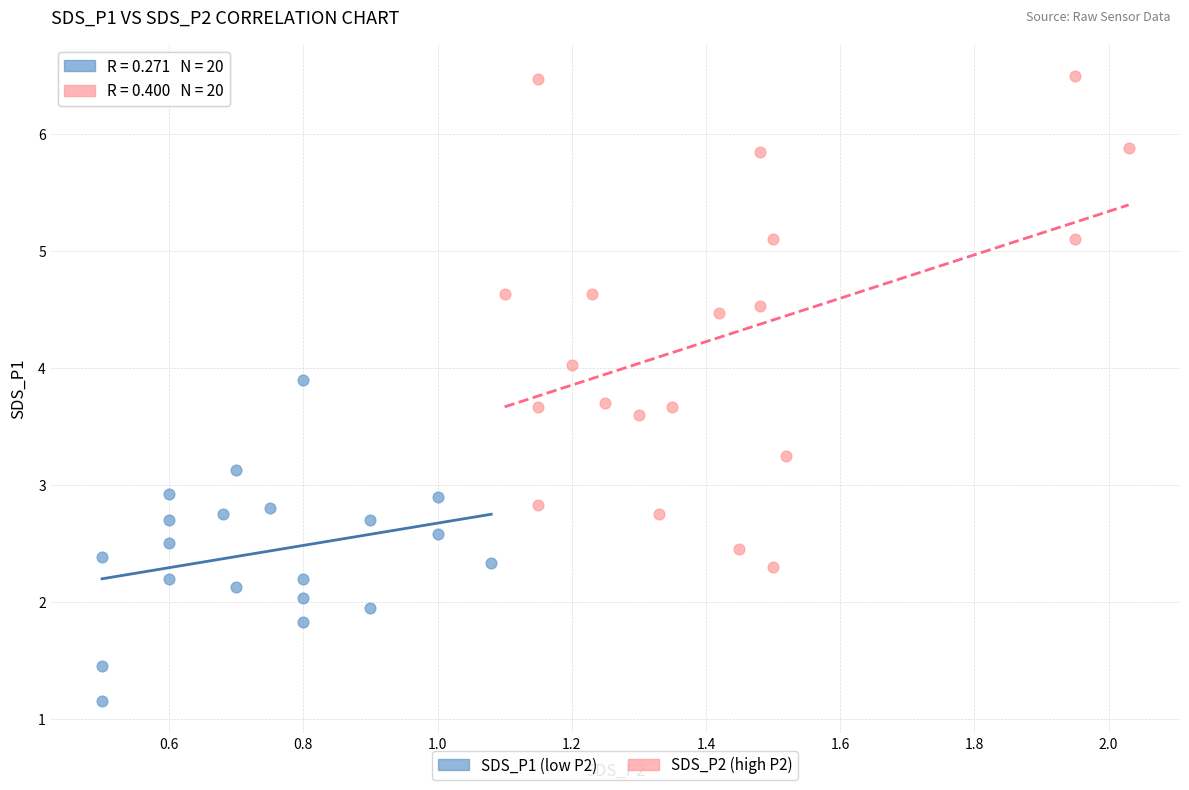

Which series reaches the minimum Y coordinate?

SDS_P1 (low P2)